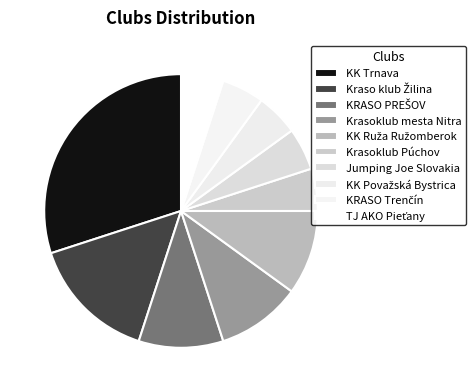

How many slices are in this pie chart?

10